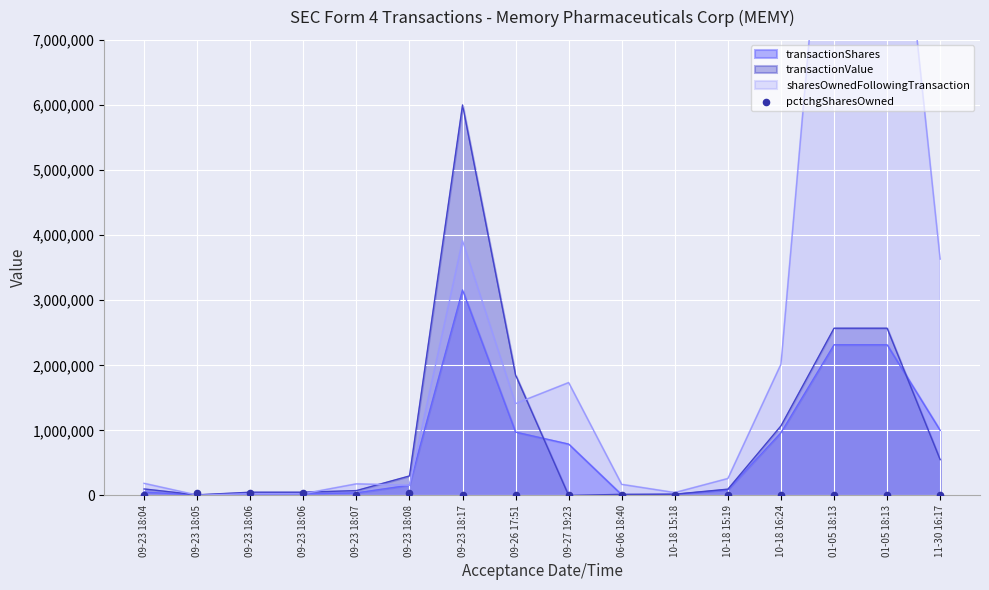

What is the change in value from 09-23 18:17 to 11-30 16:17?

-379